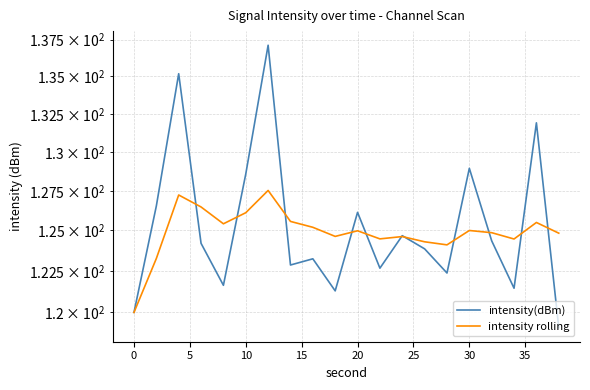

True or false: intensity rolling has more than 1 interior local peaks.

True